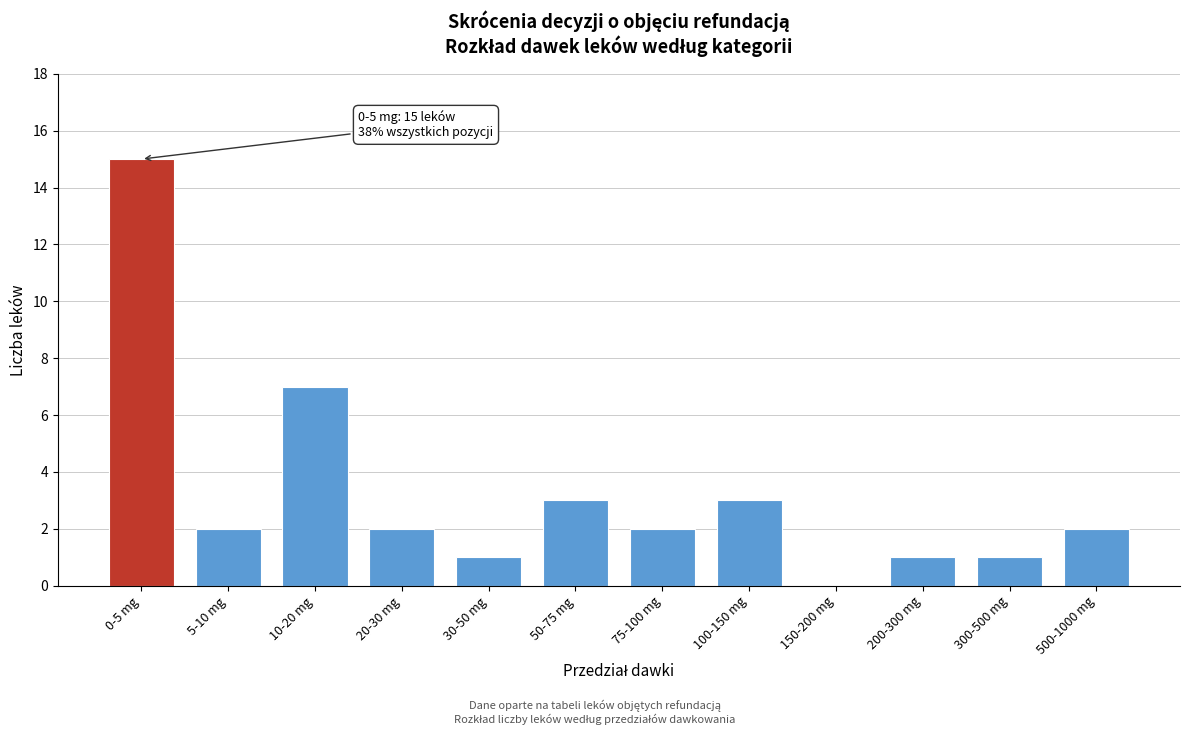

Reading left to right, transcribe all the data shown in this chart.

0-5 mg=15	5-10 mg=2	10-20 mg=7	20-30 mg=2	30-50 mg=1	50-75 mg=3	75-100 mg=2	100-150 mg=3	150-200 mg=0	200-300 mg=1	300-500 mg=1	500-1000 mg=2